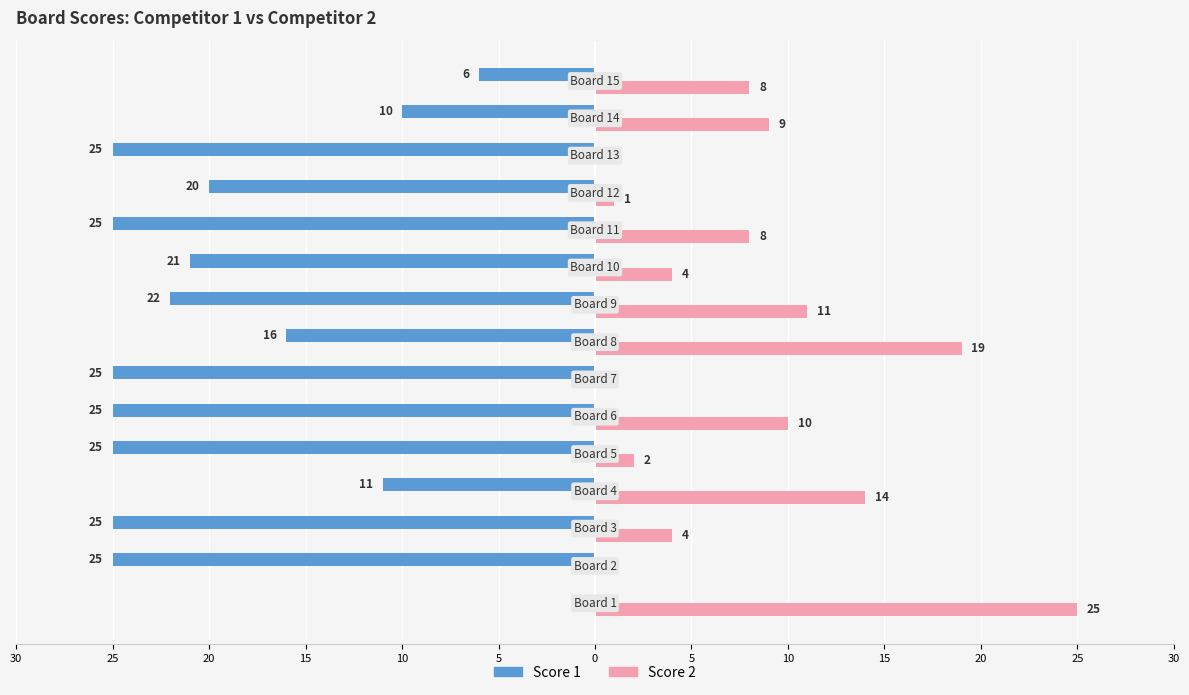

What are all the series names shown in the legend?

Score 1, Score 2